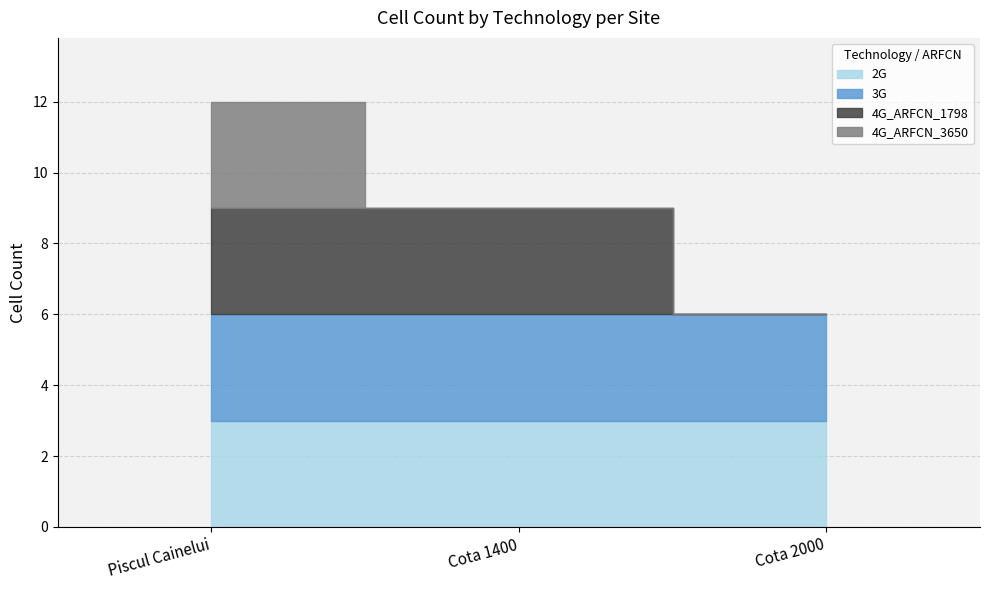

What is the greatest value displayed?

3